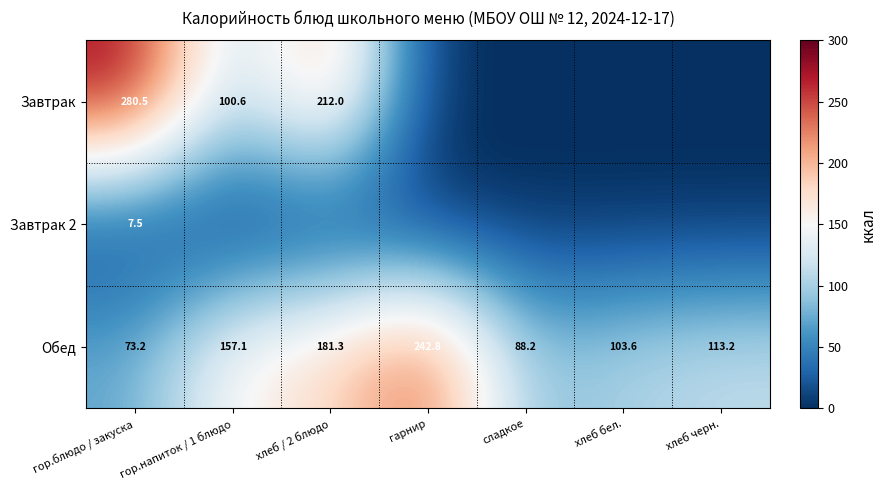

What is the difference between the maximum and minimum values in the Обед series?

169.6